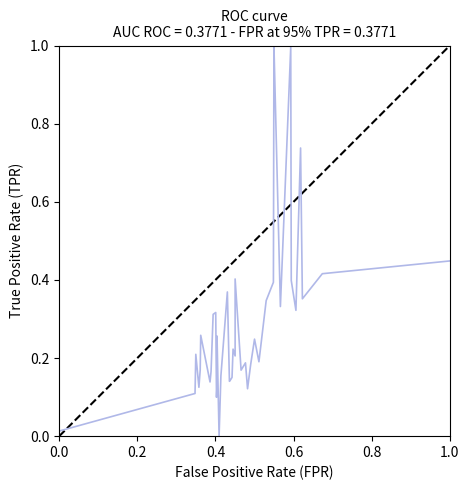

Reading right to left, extract all data points from this chart.

0.4	0.4	0.4	0.7	0.3	0.4	1.0	0.3	0.9	1.0	0.4	0.3	0.2	0.2	0.2	0.1	0.2	0.2	0.4	0.2	0.2	0.2	0.1	0.1	0.4	0.2	0.0	0.3	0.1	0.1	0.3	0.3	0.2	0.1	0.3	0.2	0.1	0.2	0.1	0.0